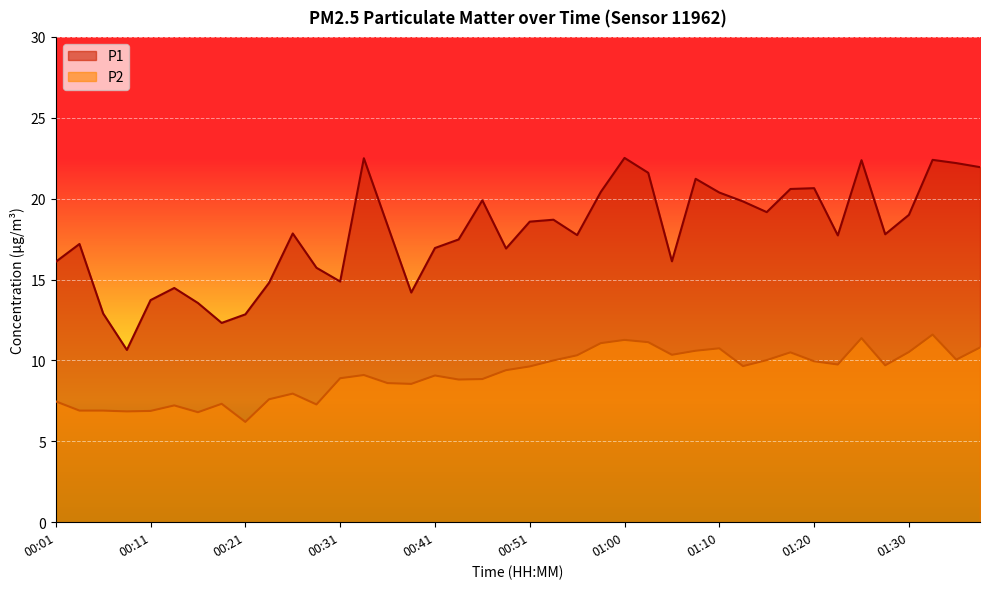

Count the number of categories in the chart.

40